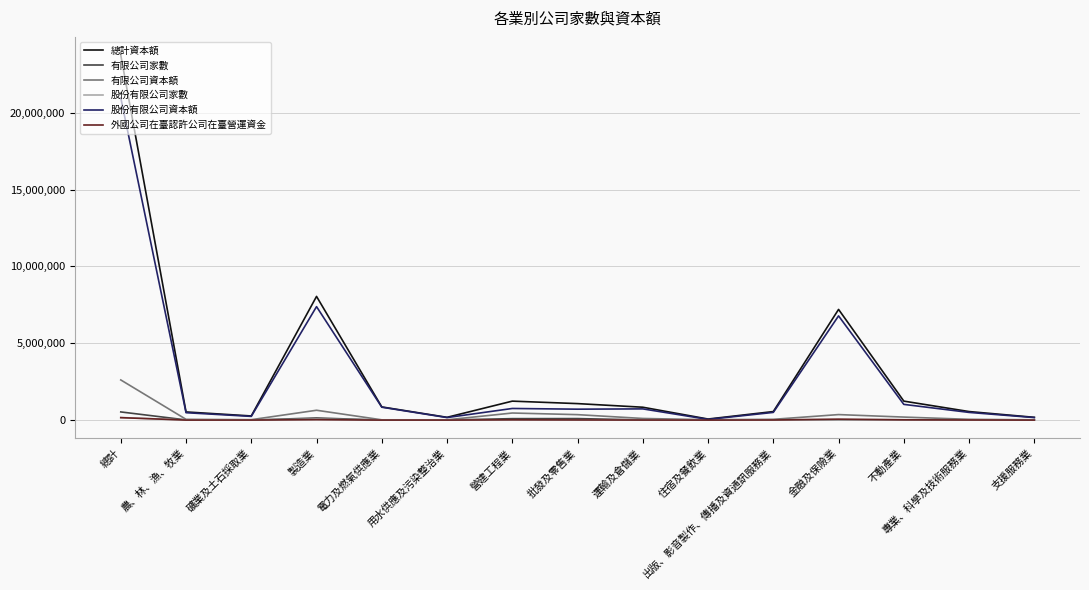

Does the chart display data point markers on the line(s)?

No